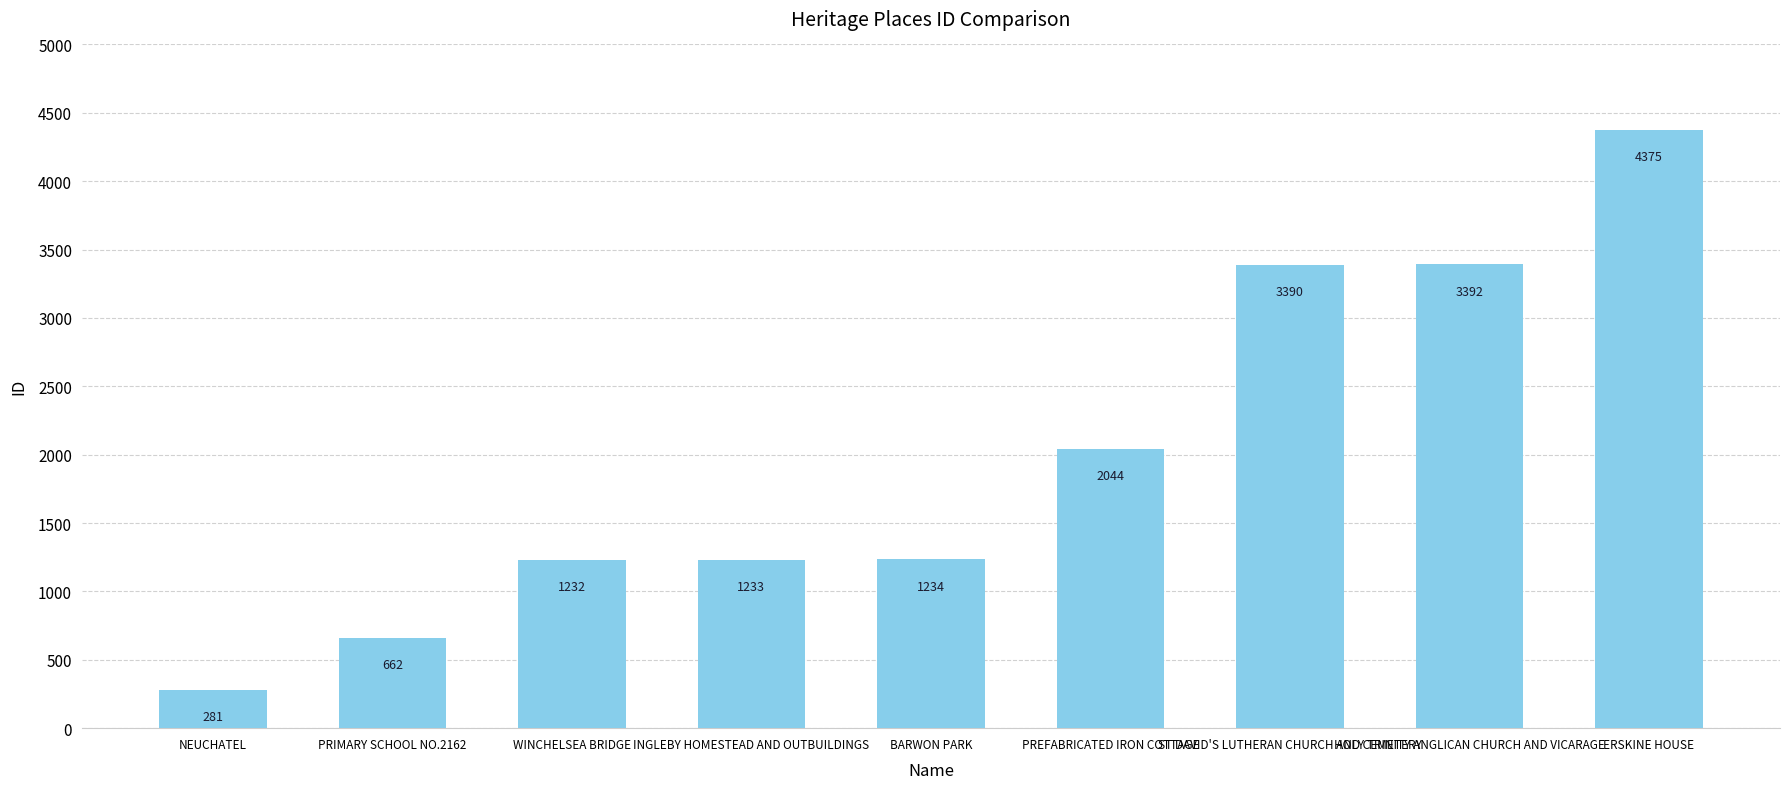

List the labels in order of value, largest first.

ERSKINE HOUSE, HOLY TRINITY ANGLICAN CHURCH AND VICARAGE, ST DAVID'S LUTHERAN CHURCH AND CEMETERY, PREFABRICATED IRON COTTAGE, BARWON PARK, INGLEBY HOMESTEAD AND OUTBUILDINGS, WINCHELSEA BRIDGE, PRIMARY SCHOOL NO.2162, NEUCHATEL